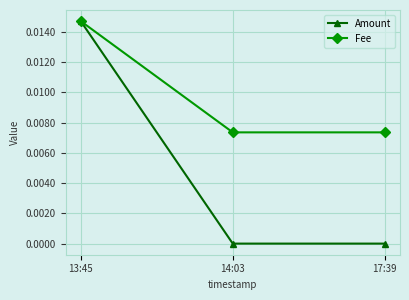

Count the number of data series in this chart.

2